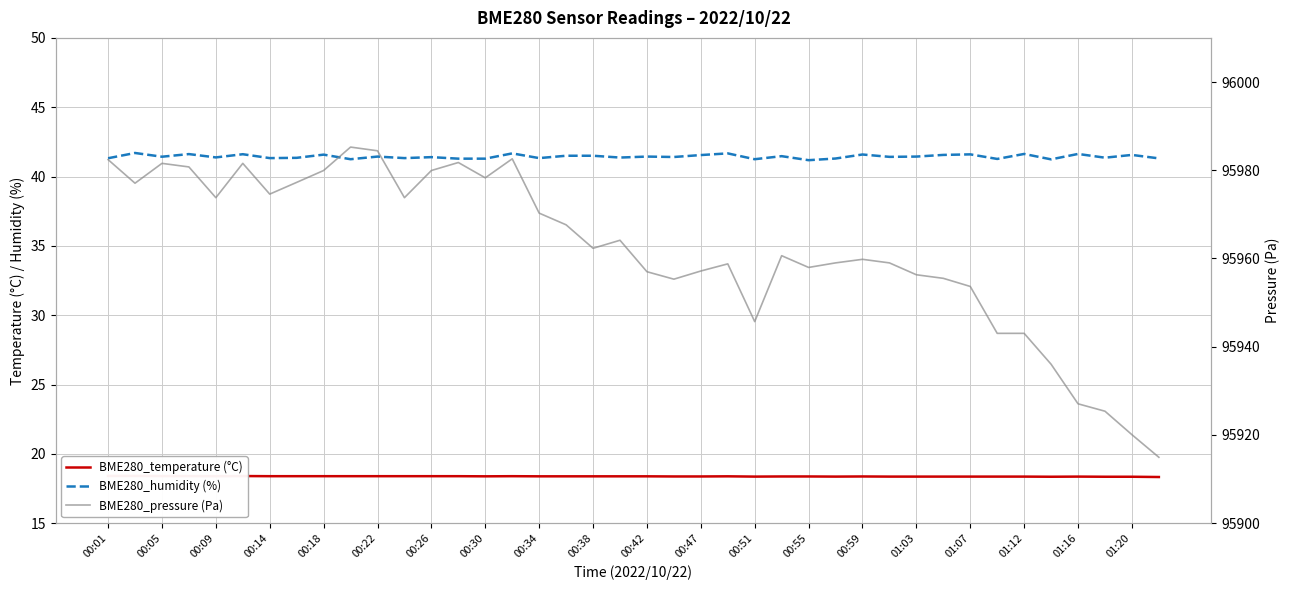

Where is BME280_humidity (%) nearest to the value 41?

00:55